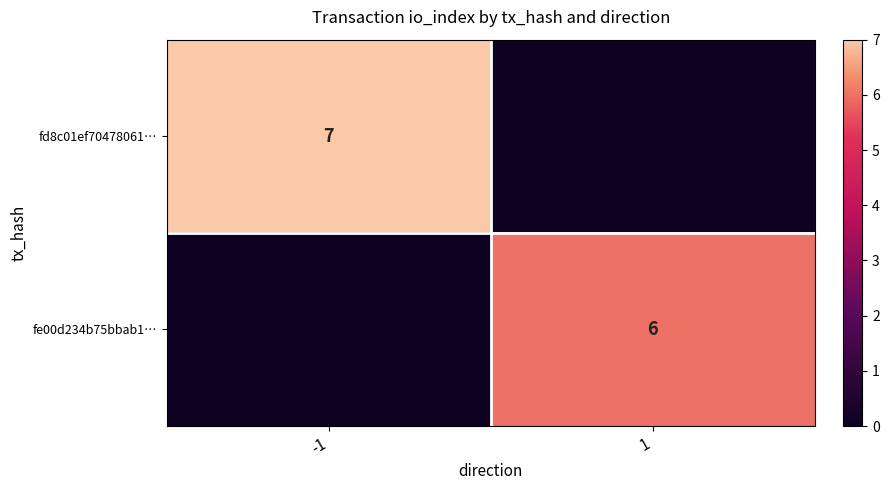

Is the value of fe00d234b75bbab1… at 1 greater than the value of fd8c01ef70478061… at -1?

No